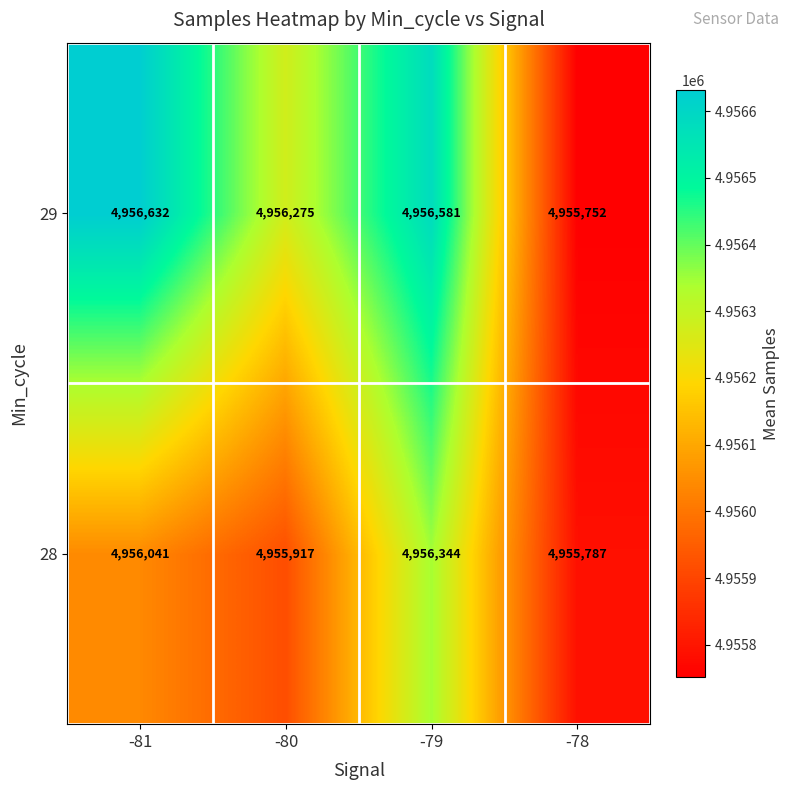

Reading left to right, transcribe all the data shown in this chart.

29: 4956632	4956275	4956581	4955752
28: 4956041	4955917	4956344	4955787